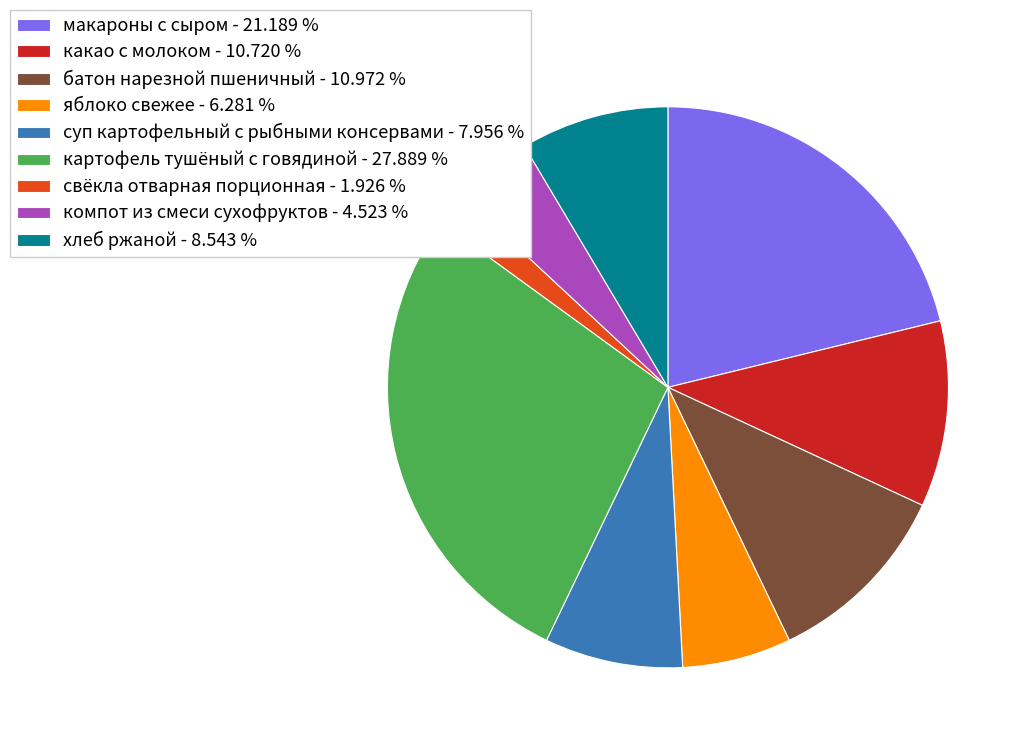

What is the ratio of the value at суп картофельный с рыбными консервами - 7.956 % to the value at какао с молоком - 10.720 %?

0.7